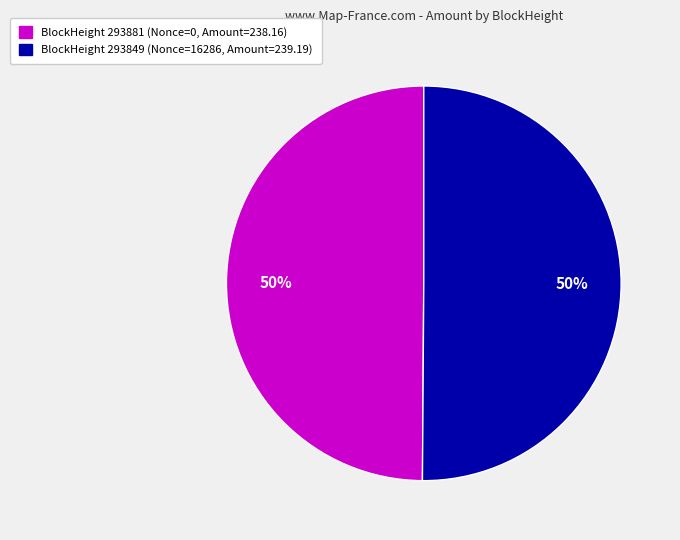

Rank the categories by value from highest to lowest.

293849, 293881